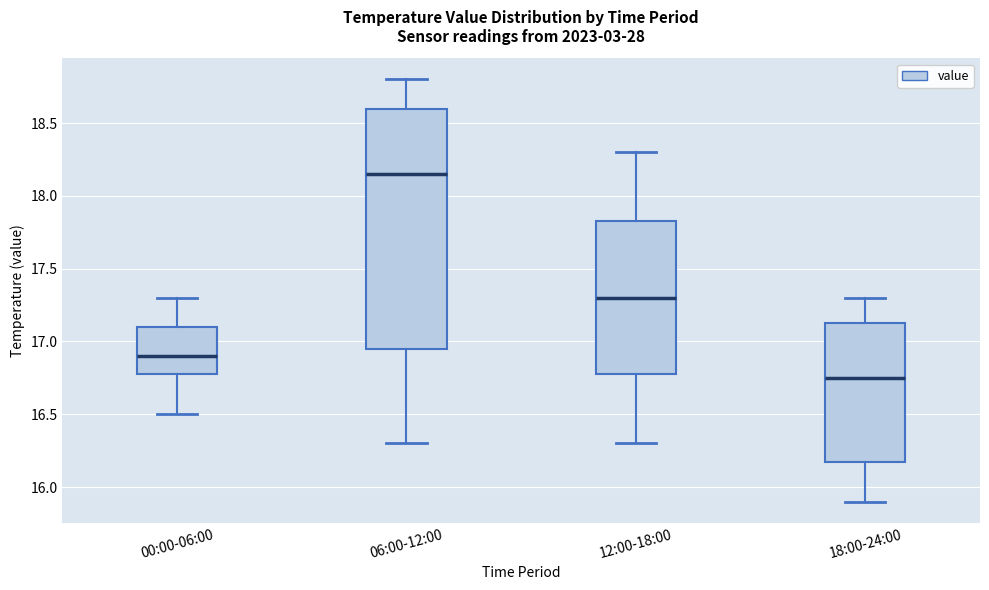

Which box is the tallest, from its lower edge to its upper edge?

06:00-12:00